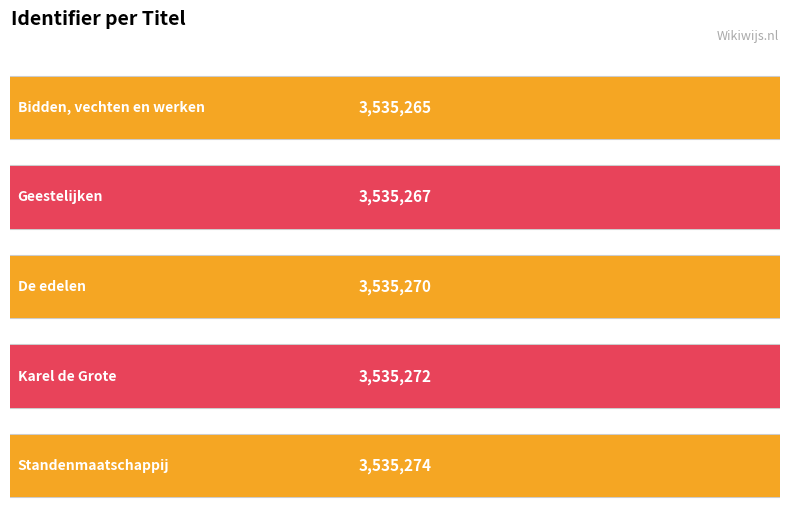

What is the label of the 5th bar from the right?

Bidden, vechten en werken